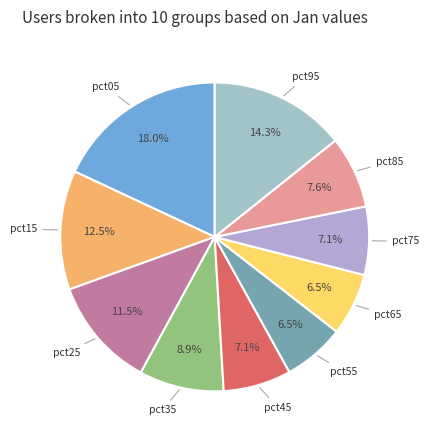

How many segments does this pie chart have?

10